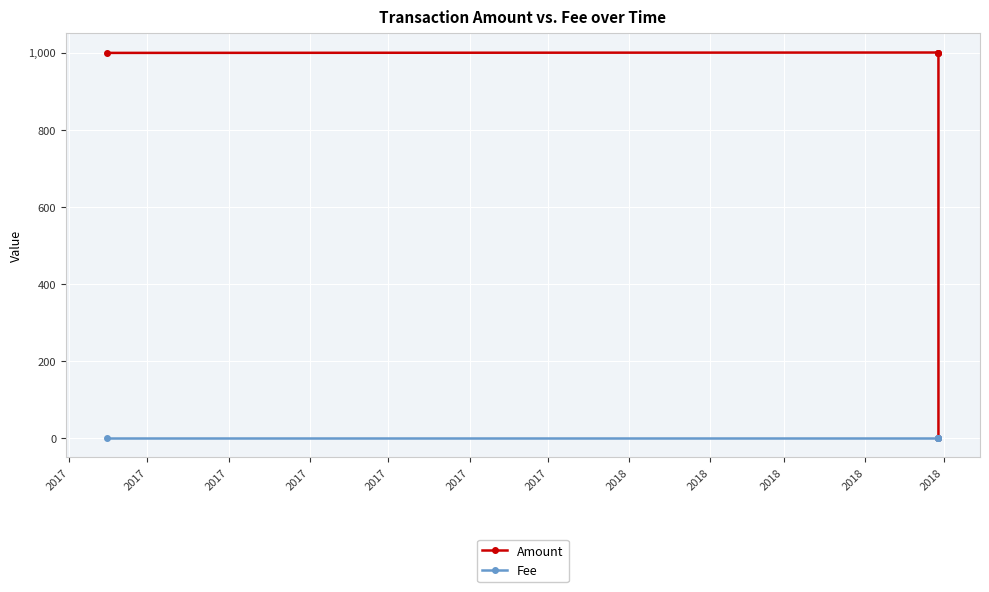

Which series has the largest total across all categories?

Amount